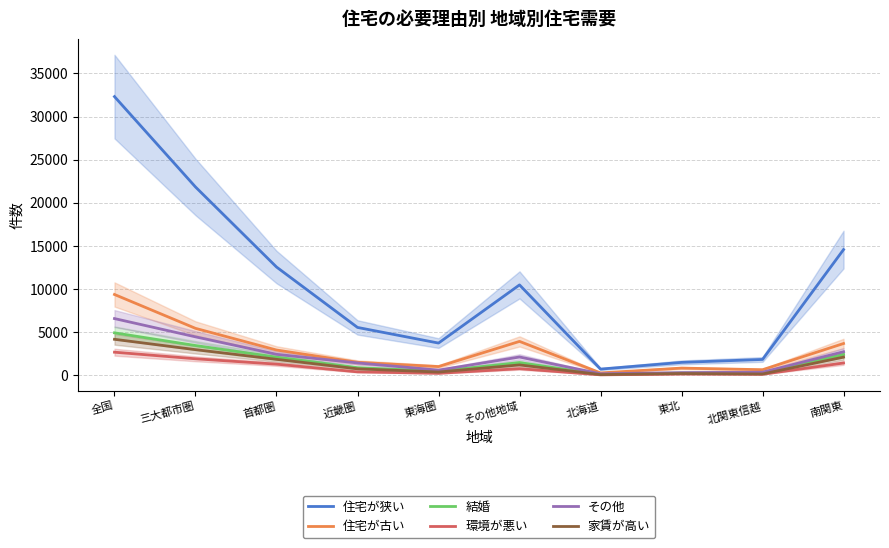

Read the 住宅が狭い value at 首都圏, to the nearest 50.

12550